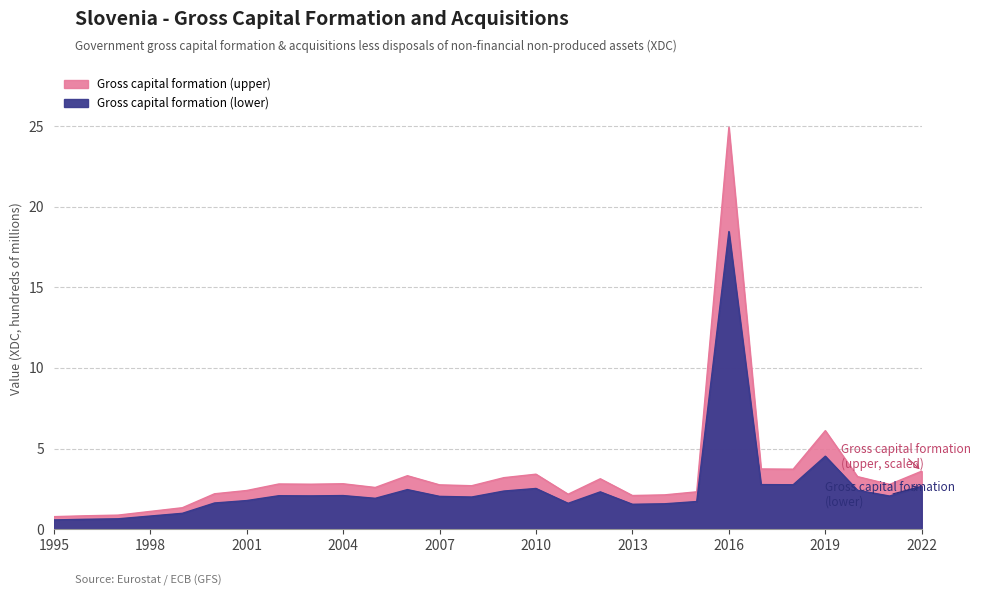

The value of Gross capital formation (lower) at 2021 is 2.8. True or false?

True